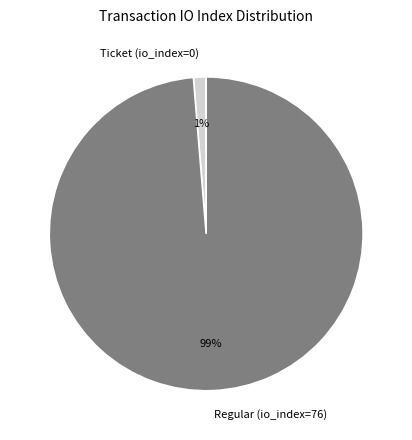

How many slices are in this pie chart?

2